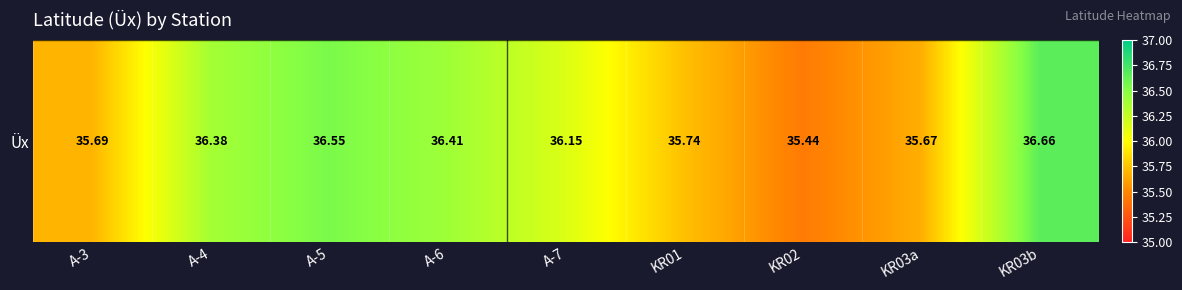

What is the approximate value at KR03a?

35.7